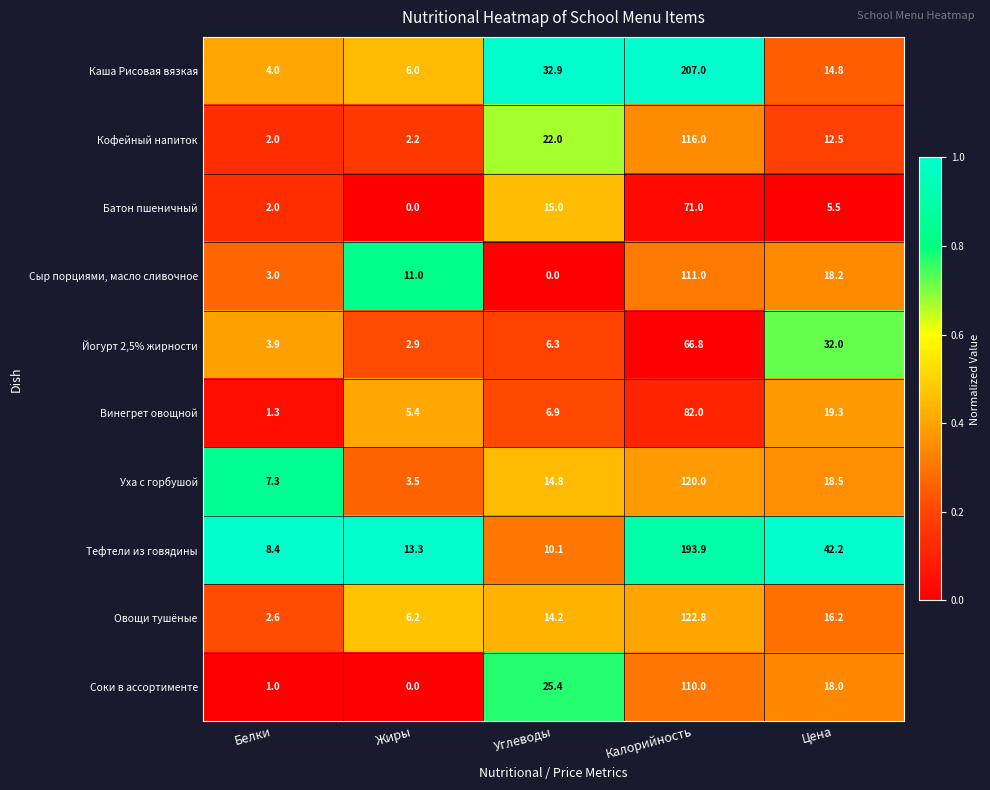

What is the difference between the highest and lowest values at Углеводы?

32.9